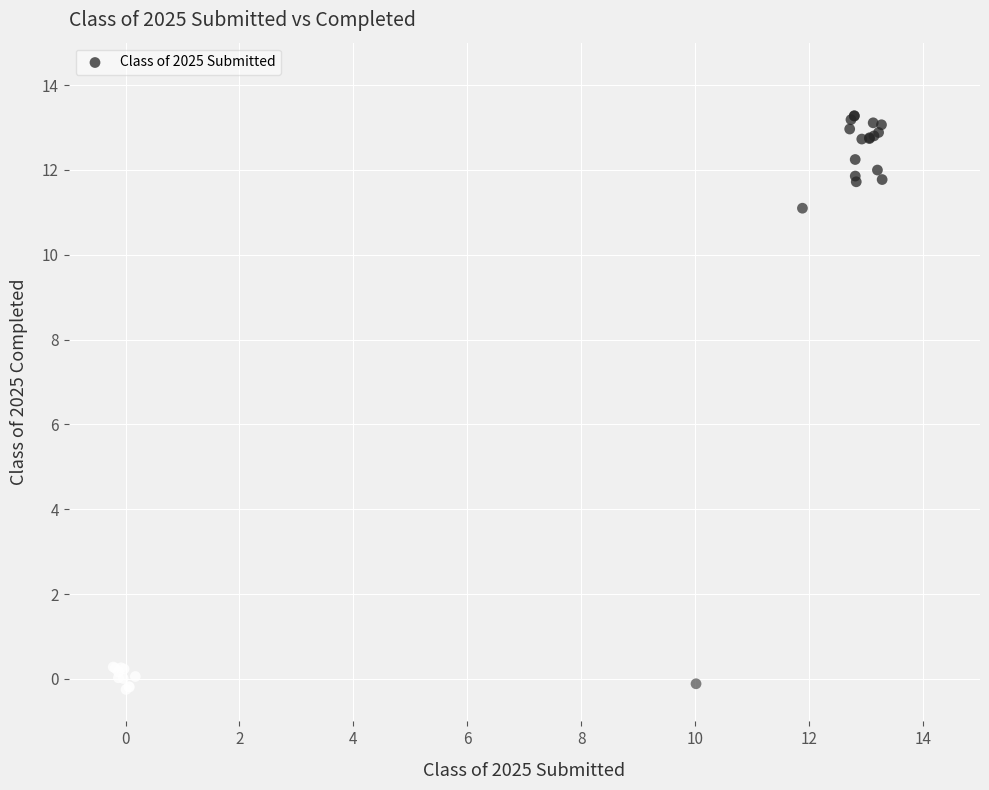

What Y value in the scatter plot is closest to 6?

11.1